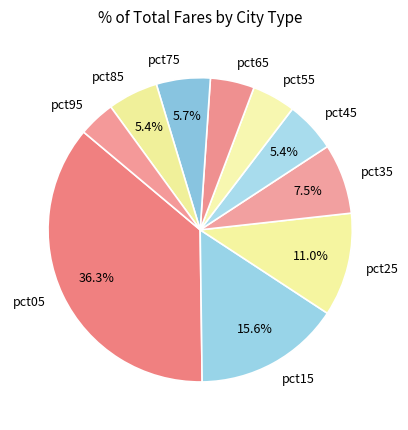

Which category has the biggest portion of the pie?

pct05